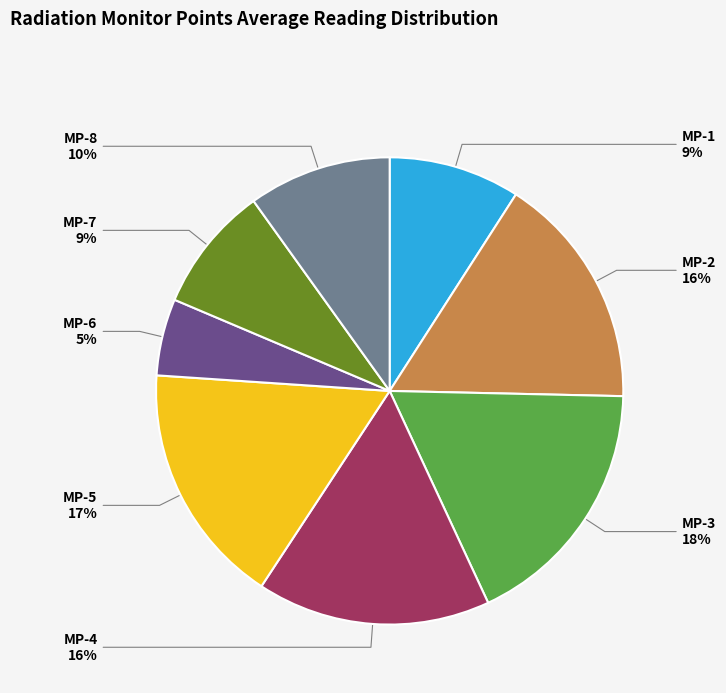

What is the largest slice in the pie chart?

MP-3